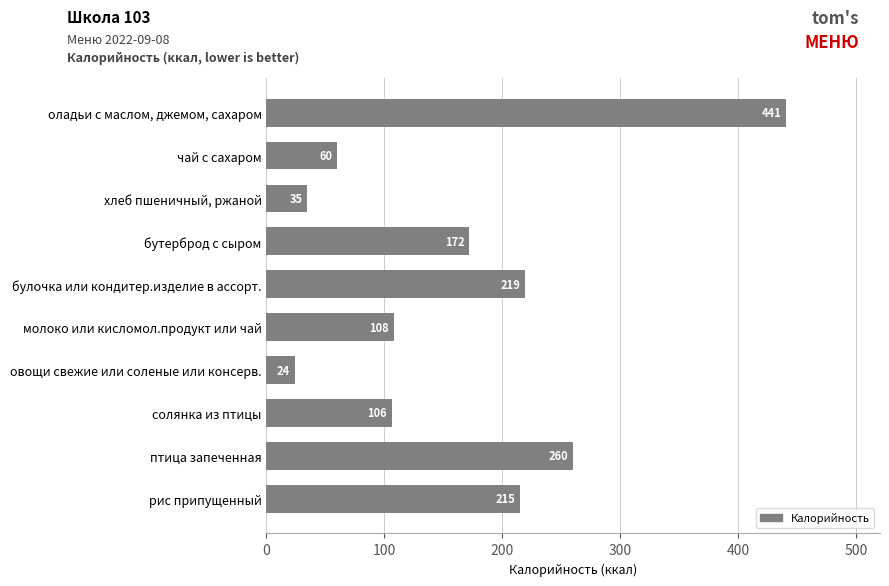

Which category has the lowest value across all series?

овощи свежие или соленые или консерв.